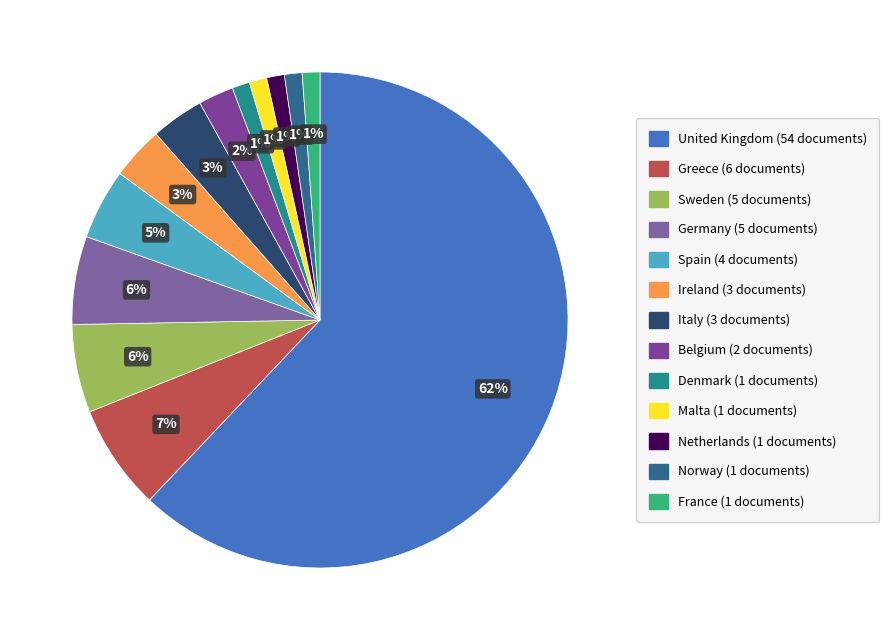

The Sweden slice represents 6% of the pie. True or false?

True